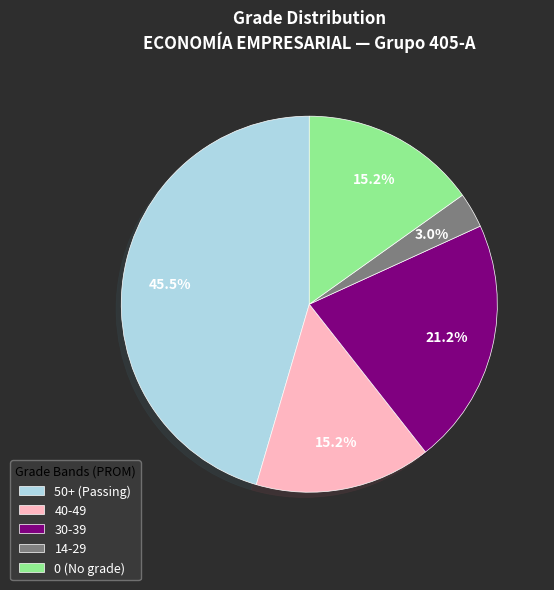

Approximately how many times larger is the value at 0 (No grade) compared to 30-39?

0.7